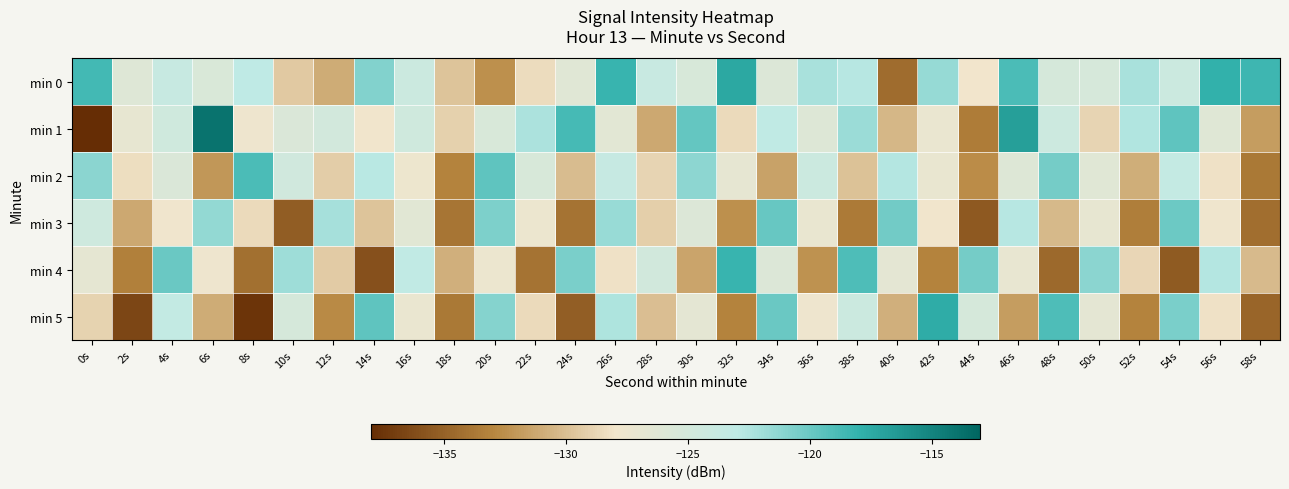

Which series has the widest spread of values?

min 1